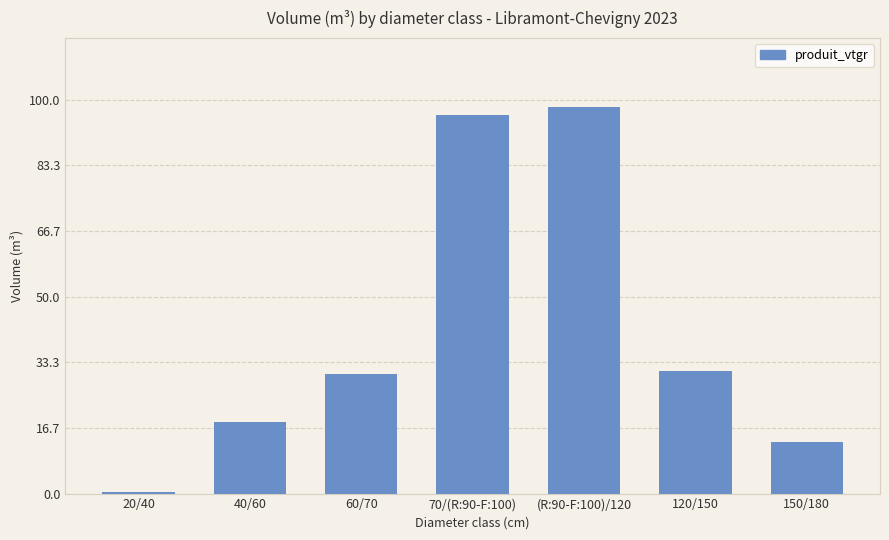

The chart shows a value of 31.0 at 120/150. True or false?

True